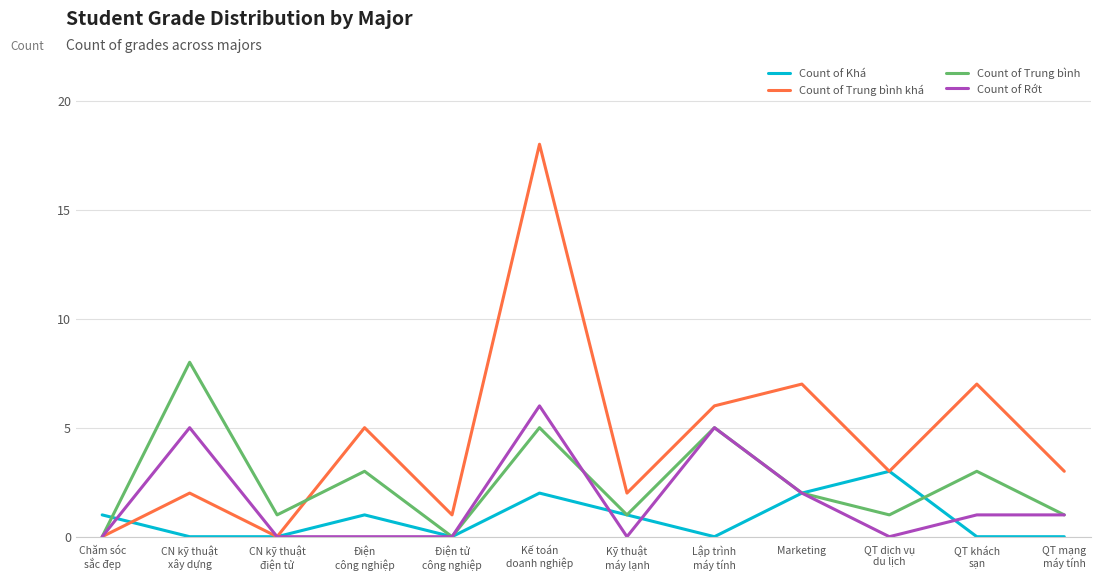

Which category has the highest value across all series?

Kế toán
doanh nghiệp